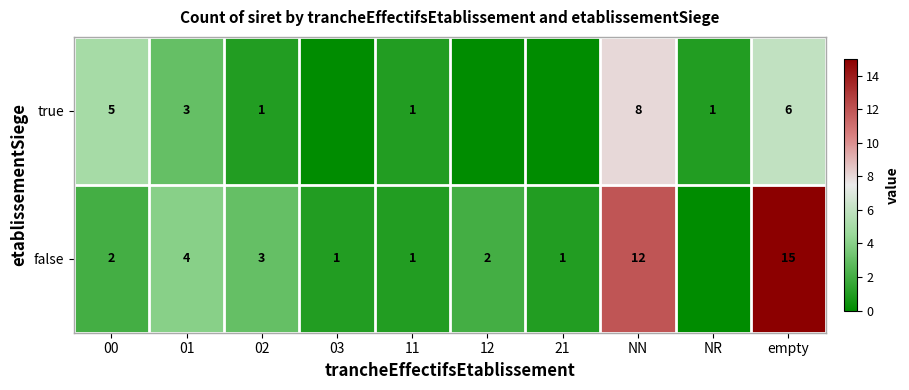

What is the difference between the false values at 02 and 21?

2